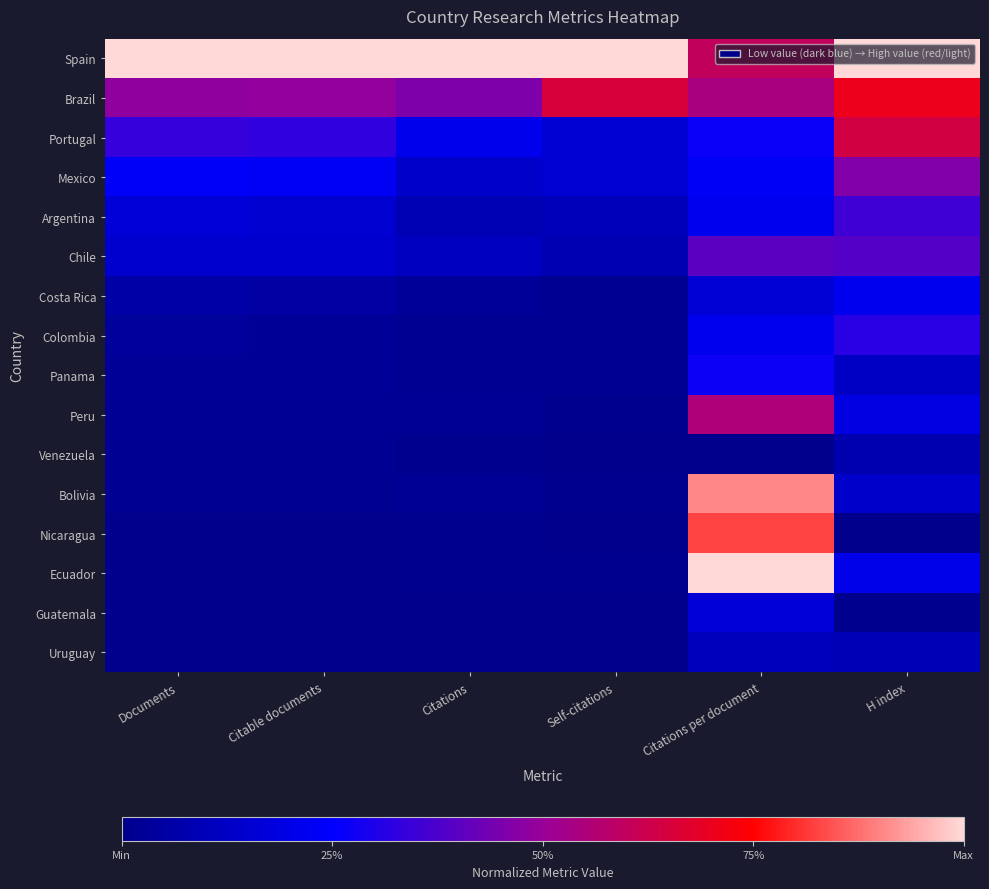

What is the total value across all series at Citable documents?

2.5